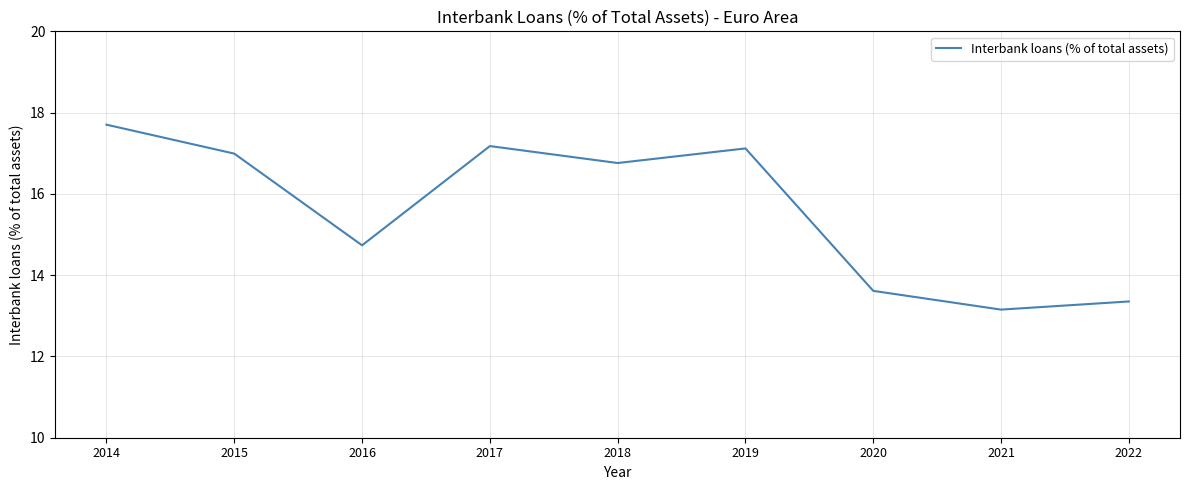

Approximately how many times larger is the value at 2016 compared to 2020?

1.1